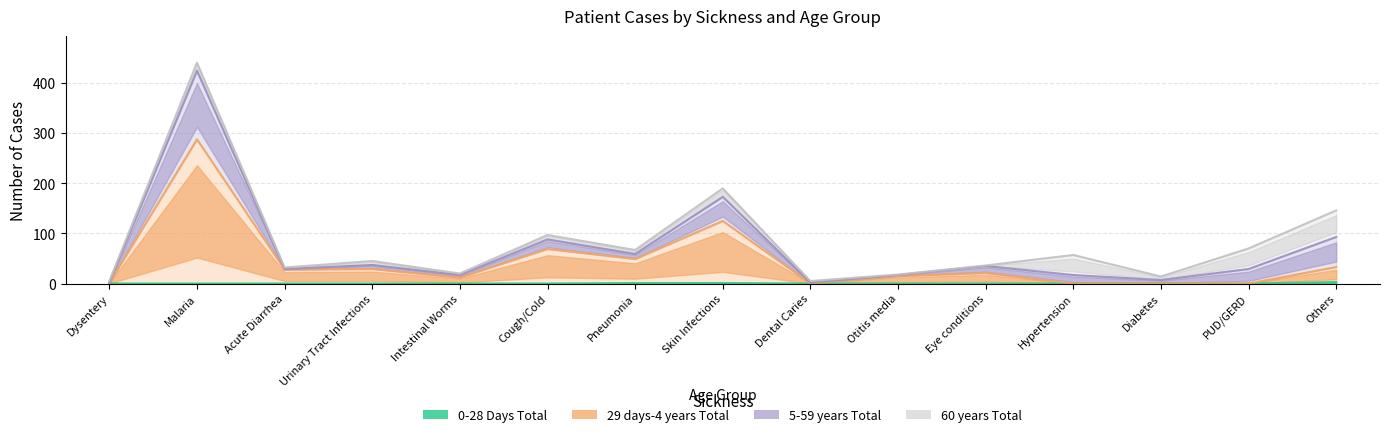

True or false: 0-28 Days Total and 29 days-4 years Total intersect in this chart.

False